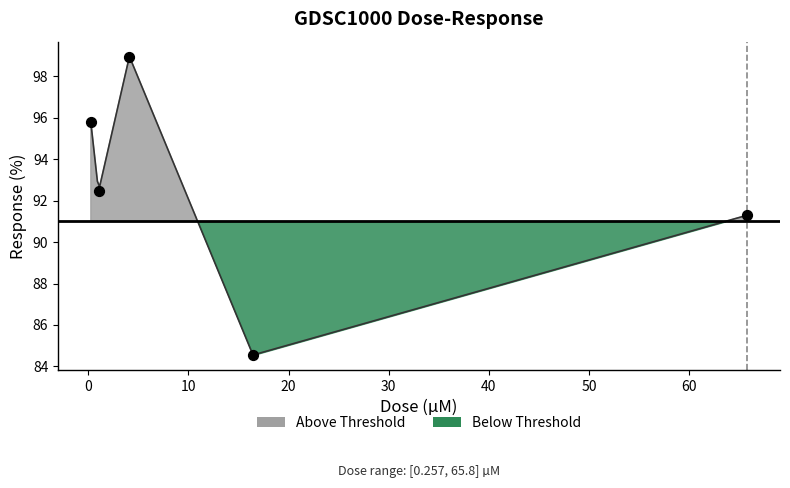

What is the change in value from 4.1125 to 65.8?

-7.7